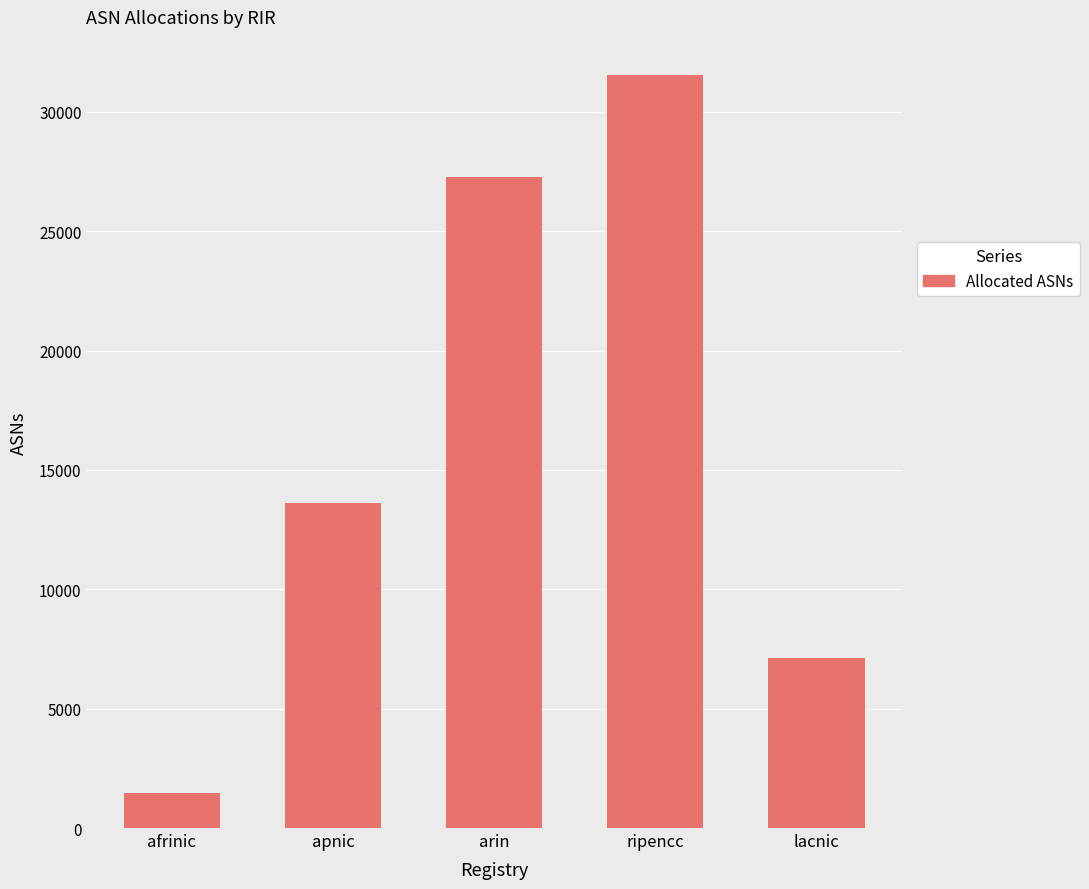

Are the bars grouped side by side (vs. stacked)?

No